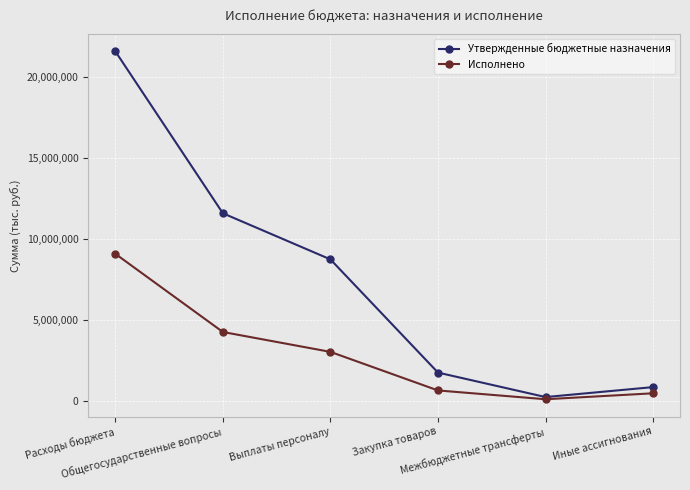

Which series has the widest spread of values?

Утвержденные бюджетные назначения